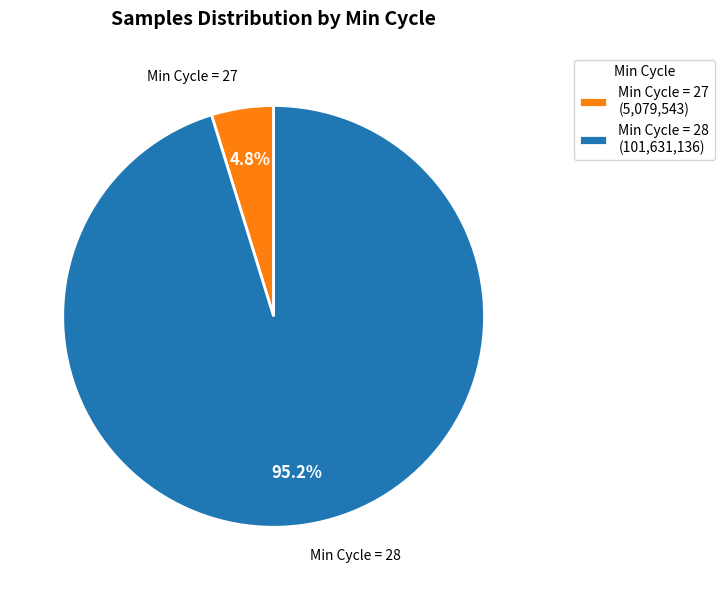

Is there a majority slice in this chart?

Yes